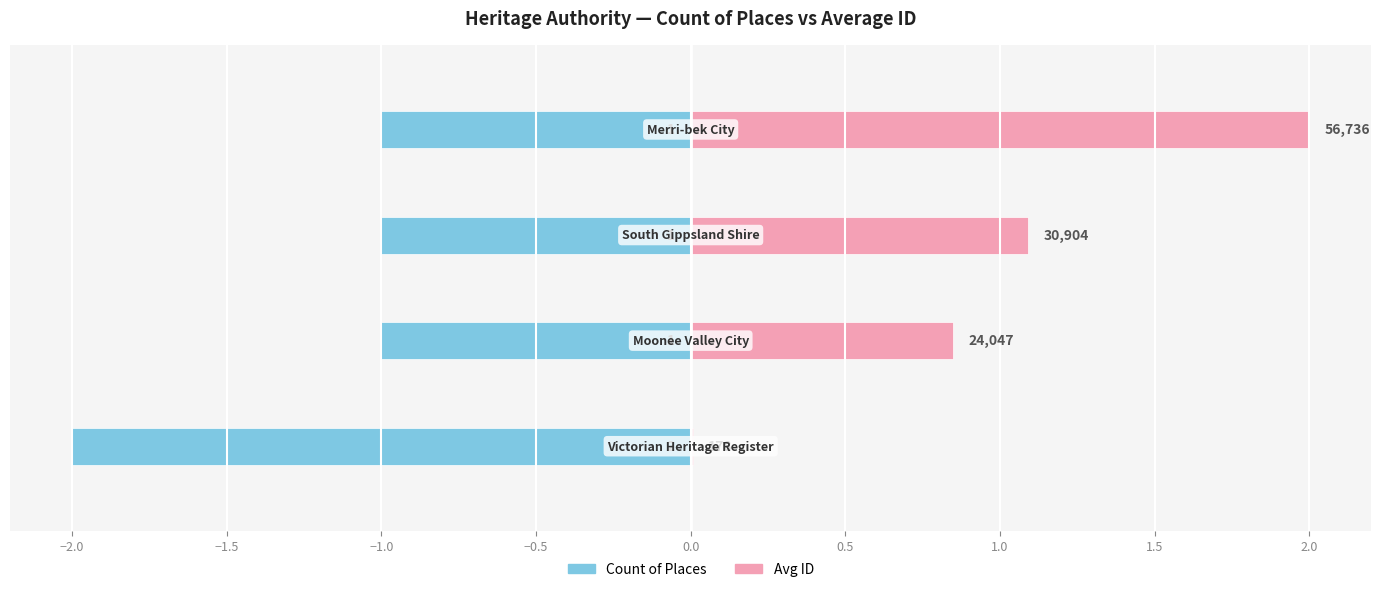

Rank the series by their maximum value, from highest to lowest.

Avg ID, Count of Places